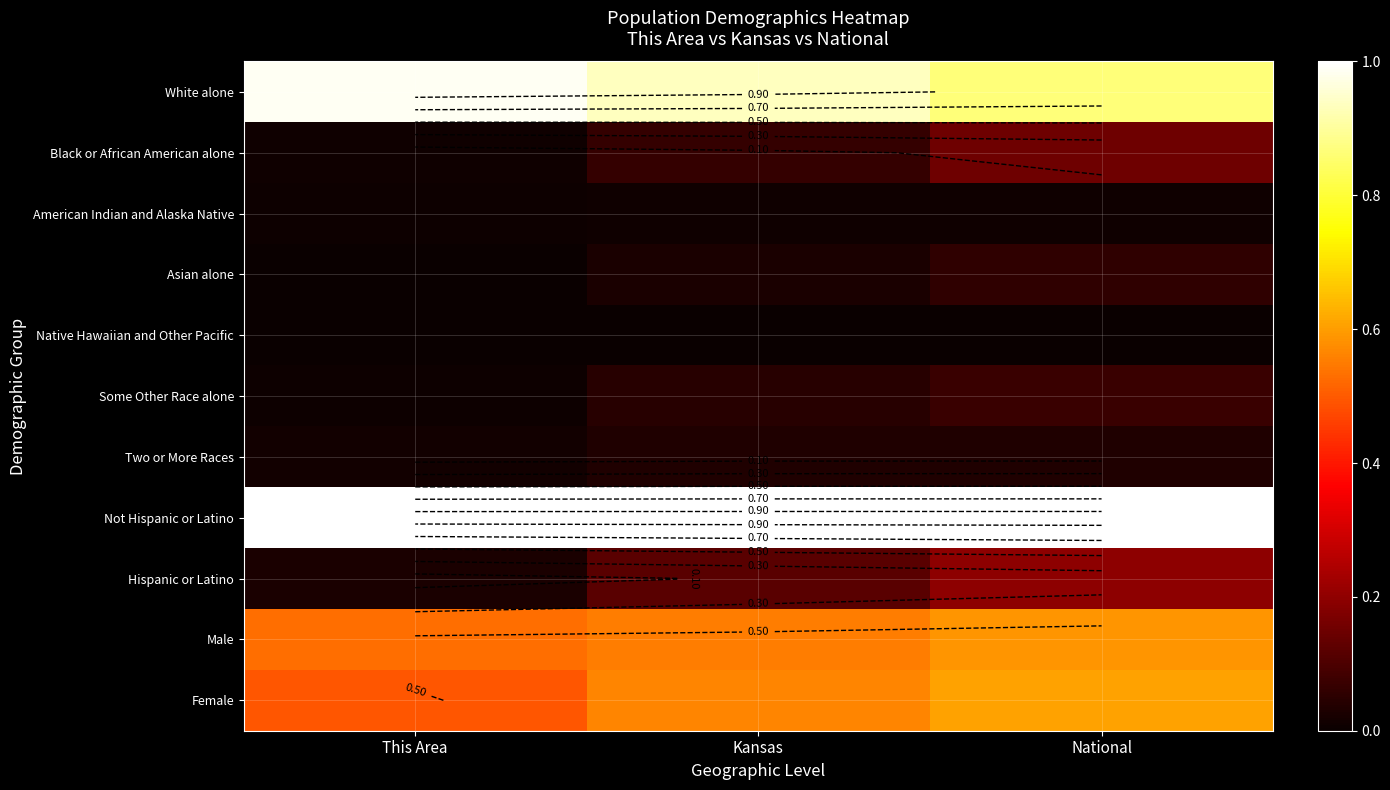

Which has a higher value, This Area or National?

This Area